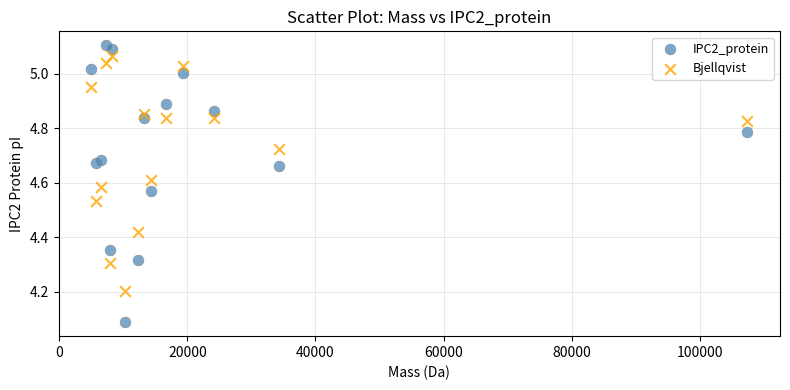

In the Bjellqvist series, what Y value is closest to 4?

4.2